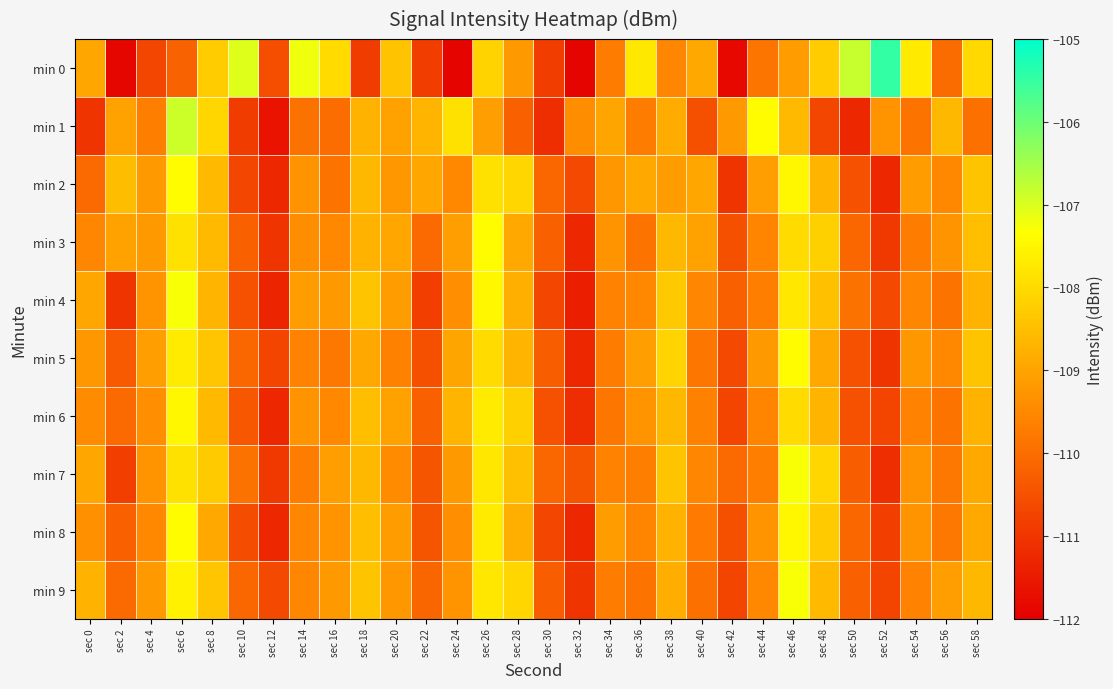

What is the total value across all series at sec 28?

-1087.4